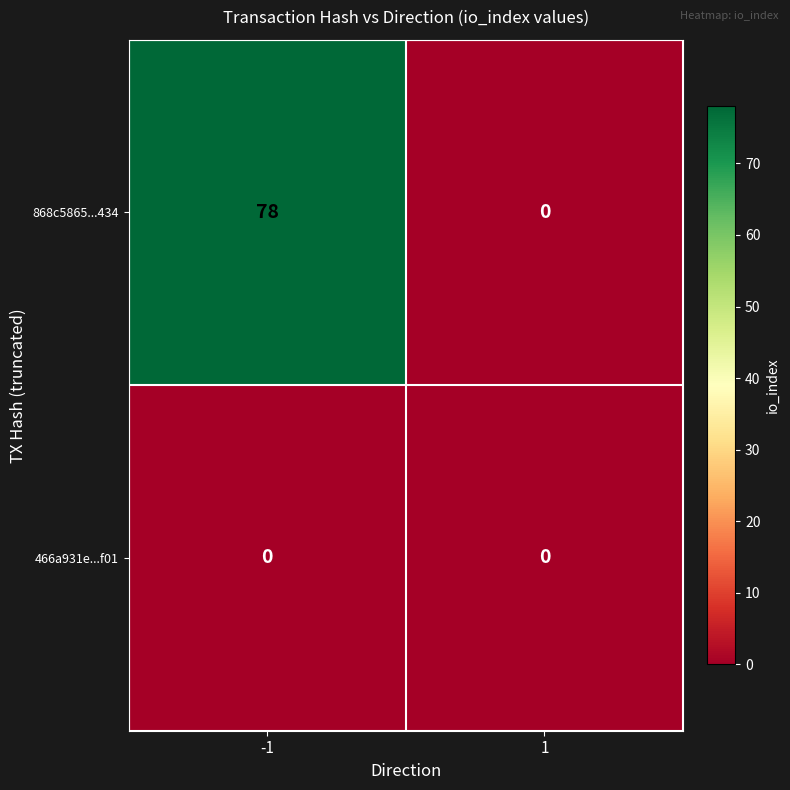

List the series in order of their overall mean, highest first.

868c5865...434, 466a931e...f01